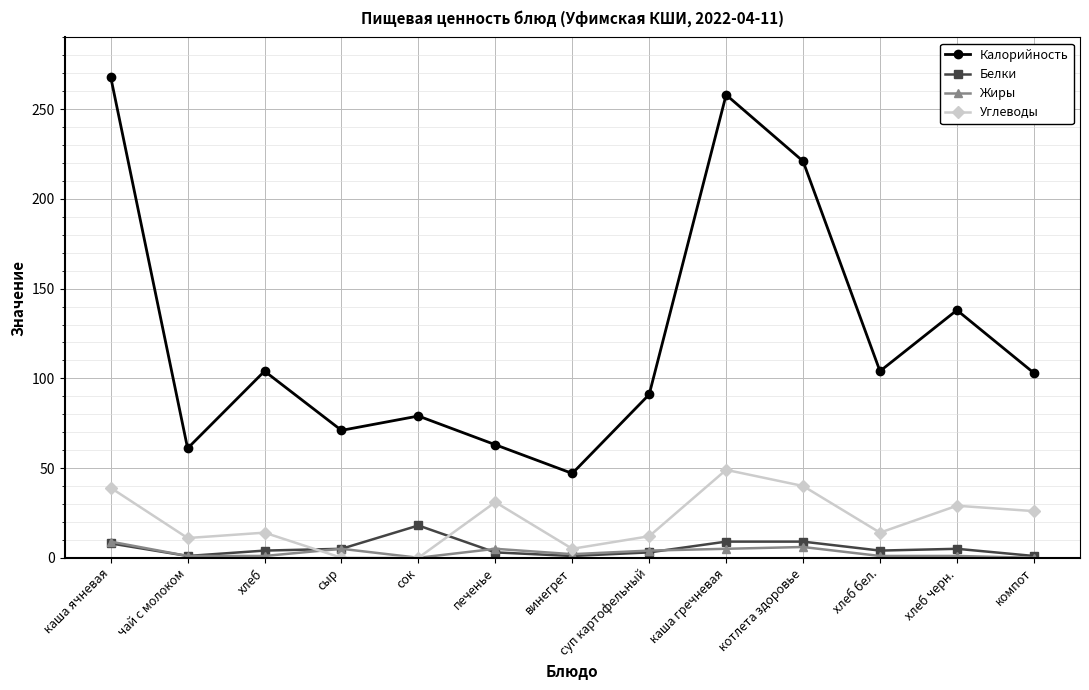

The Углеводы series shows -22 at сок. True or false?

False